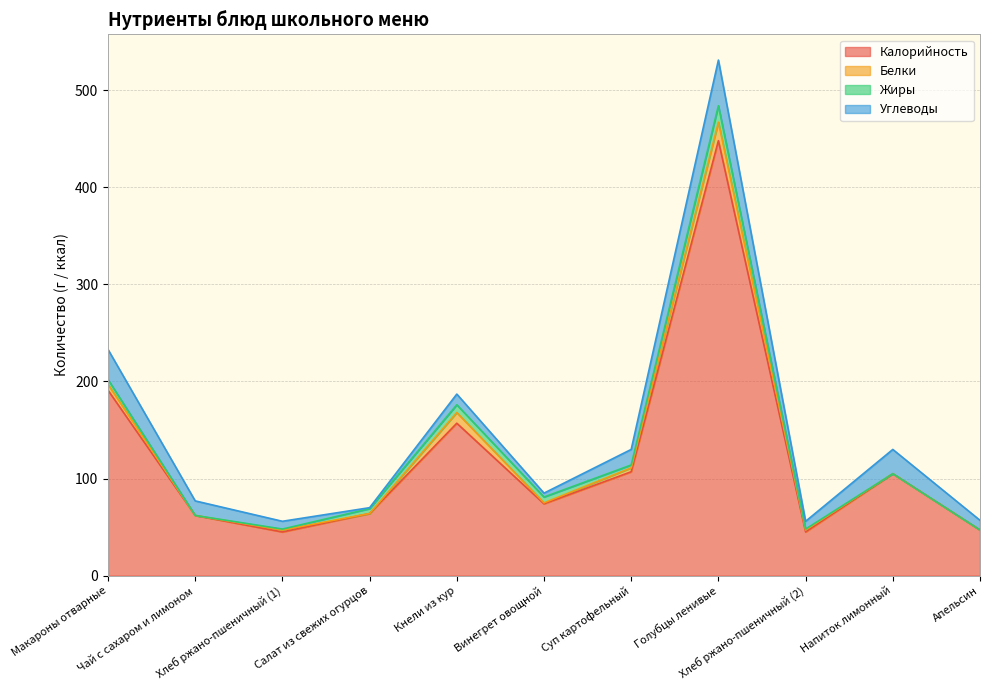

True or false: Белки has more than 1 interior local peaks.

True